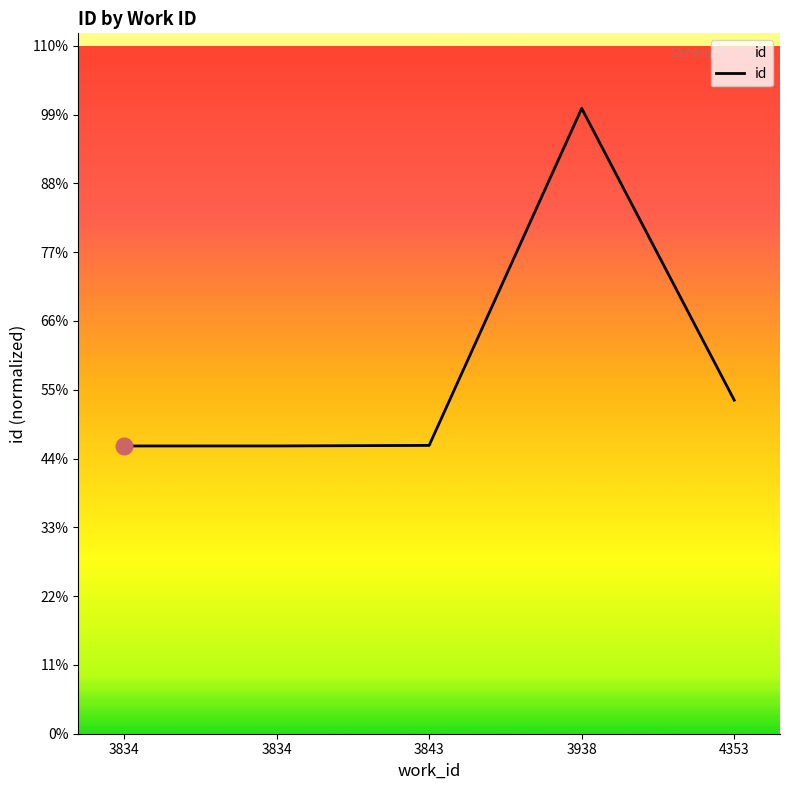

What is the ratio of the value at 4353 to the value at 3834?

1.2